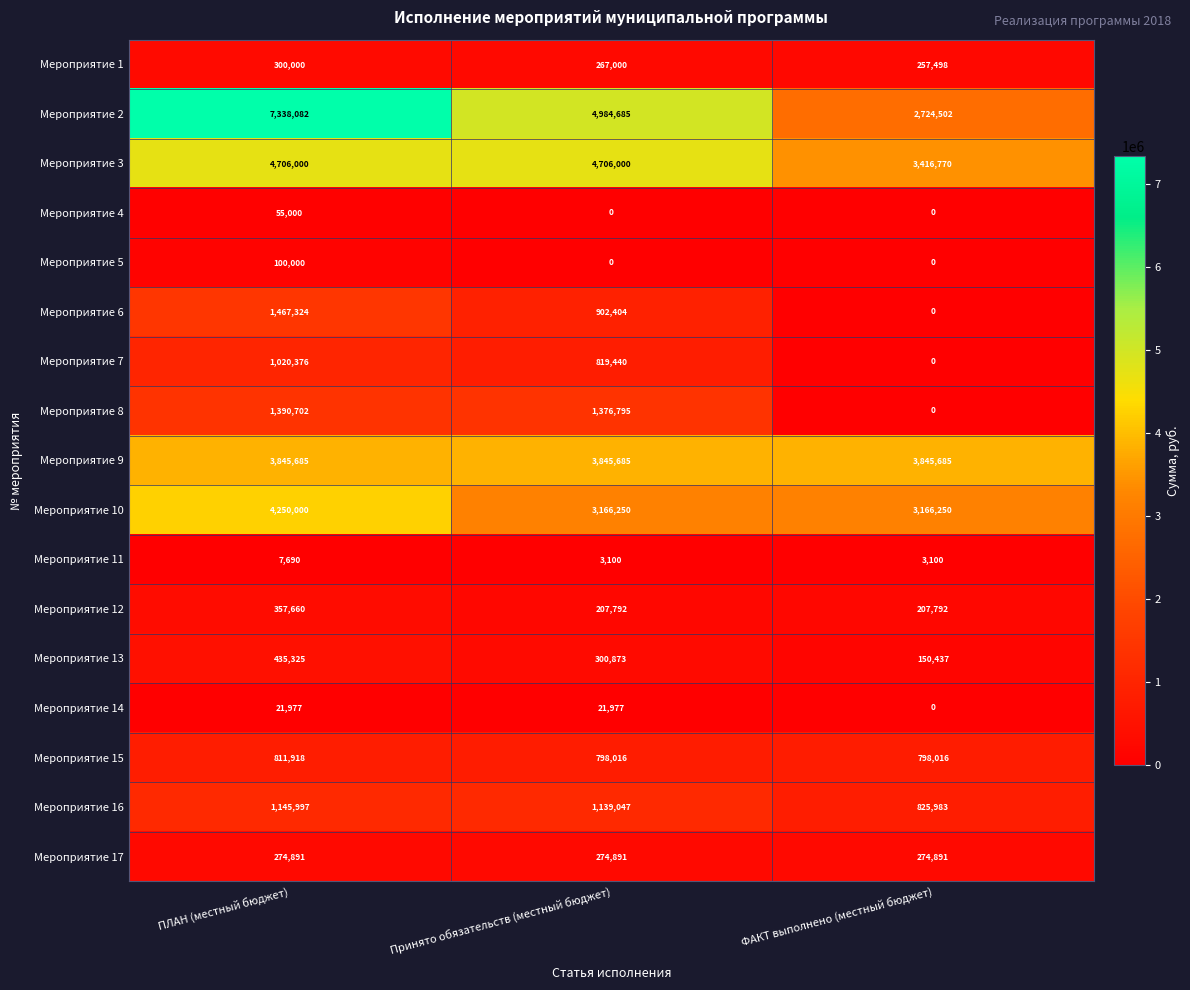

Which series changed the most between ПЛАН (местный бюджет) and Принято обязательств (местный бюджет)?

Мероприятие 2